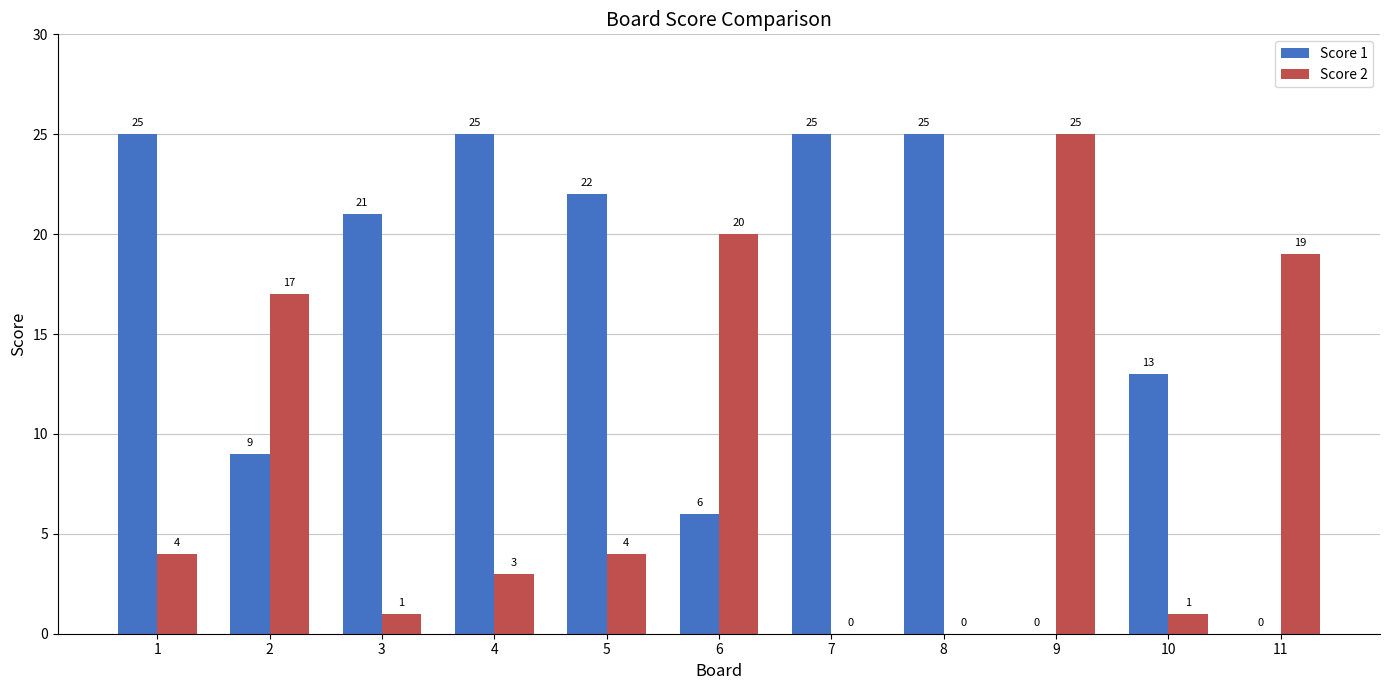

Between 3 and 10, which series saw the biggest shift?

Score 1